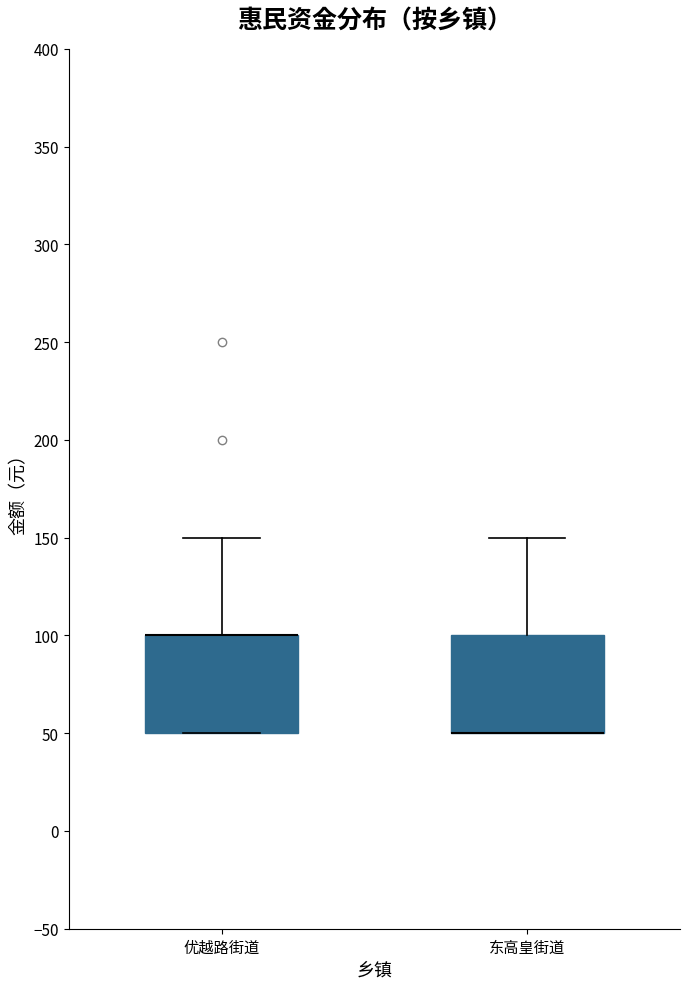

Reading left to right, transcribe this box plot: for each box, give where its median line is, the range the box spans, and where its two whiskers end, as read against the y-axis. The values are not printed on the chart, so give them approximately, as read against the axis.

优越路街道: median 100 (drawn on the box's upper edge), box 50 to 100, whiskers 50 to 150
东高皇街道: median 50 (drawn on the box's lower edge), box 50 to 100, whiskers 50 to 150